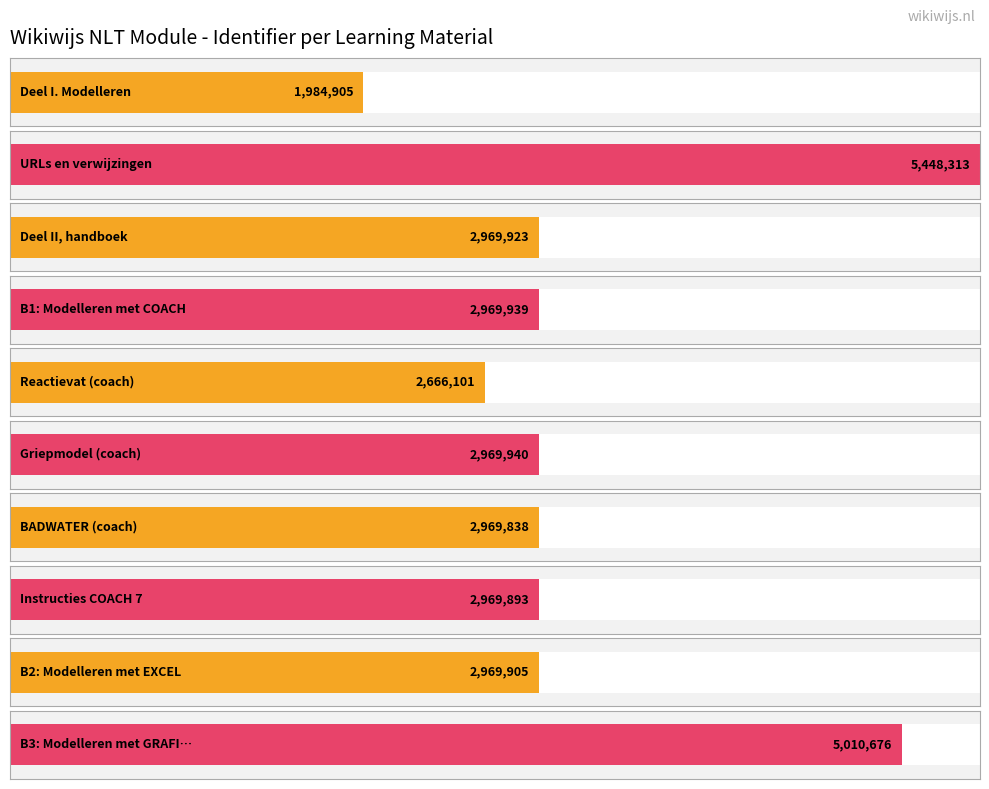

Are the bars horizontal?

Yes